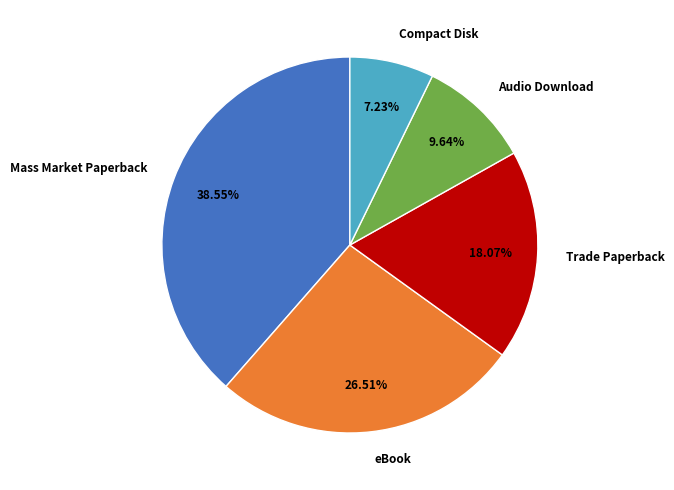

Count the number of slices in the pie.

5